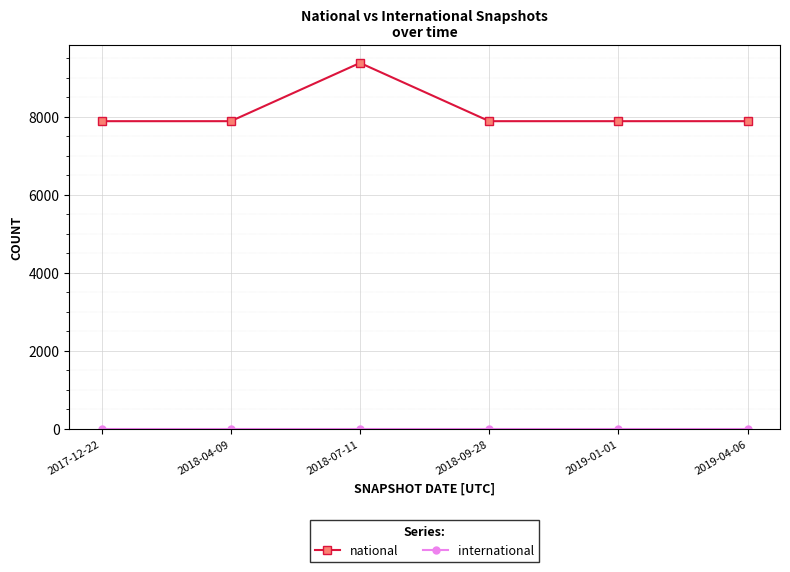

Count the number of categories in the chart.

6